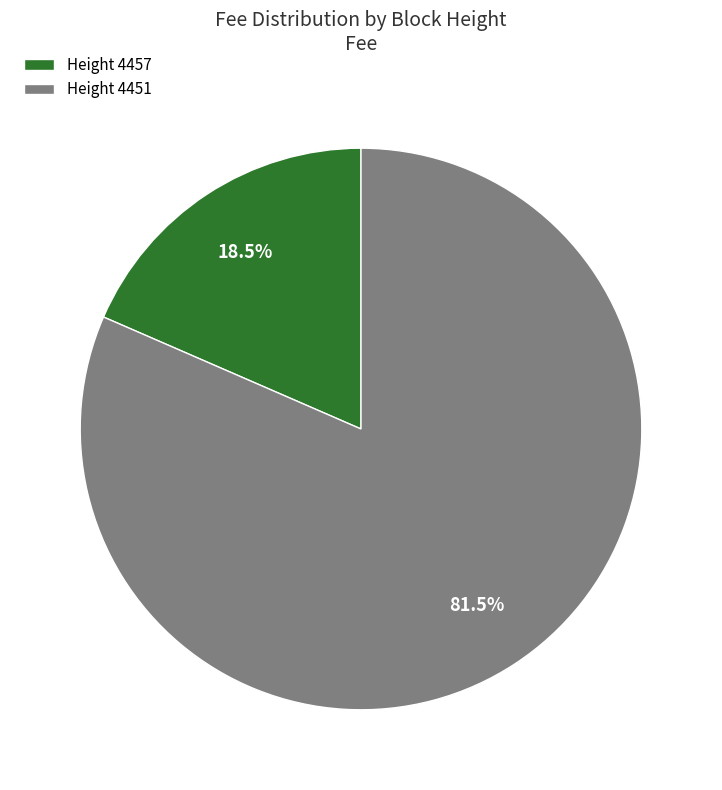

To the nearest percent, what is the difference between the largest and smallest slice percentages?

63%